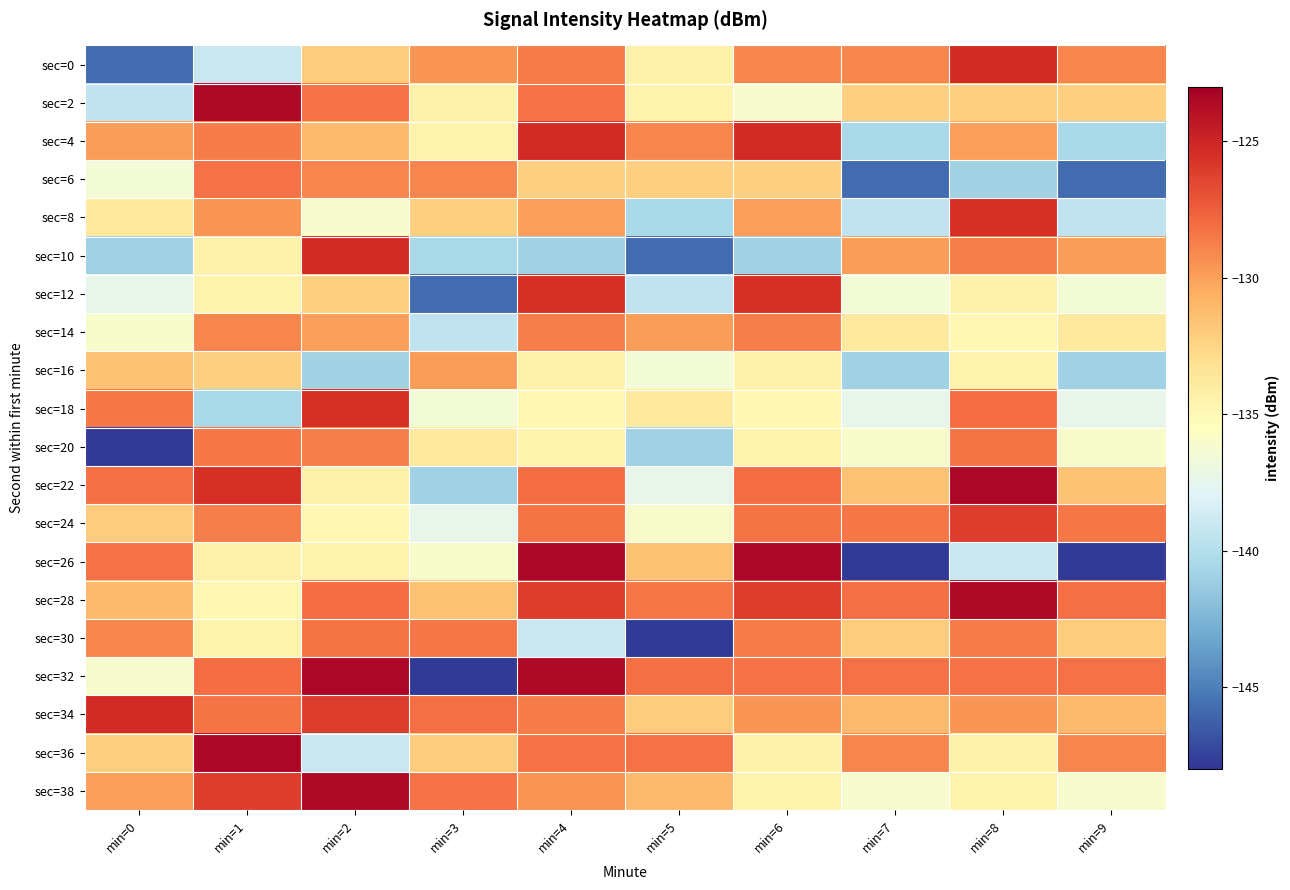

What is the total value across all series at min=8?

-2610.3